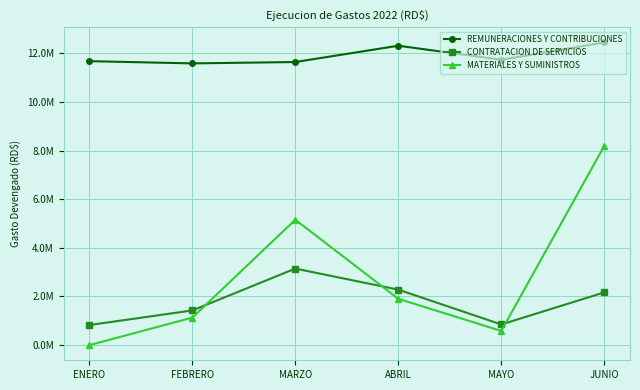

What are all the series names shown in the legend?

REMUNERACIONES Y CONTRIBUCIONES, CONTRATACION DE SERVICIOS, MATERIALES Y SUMINISTROS